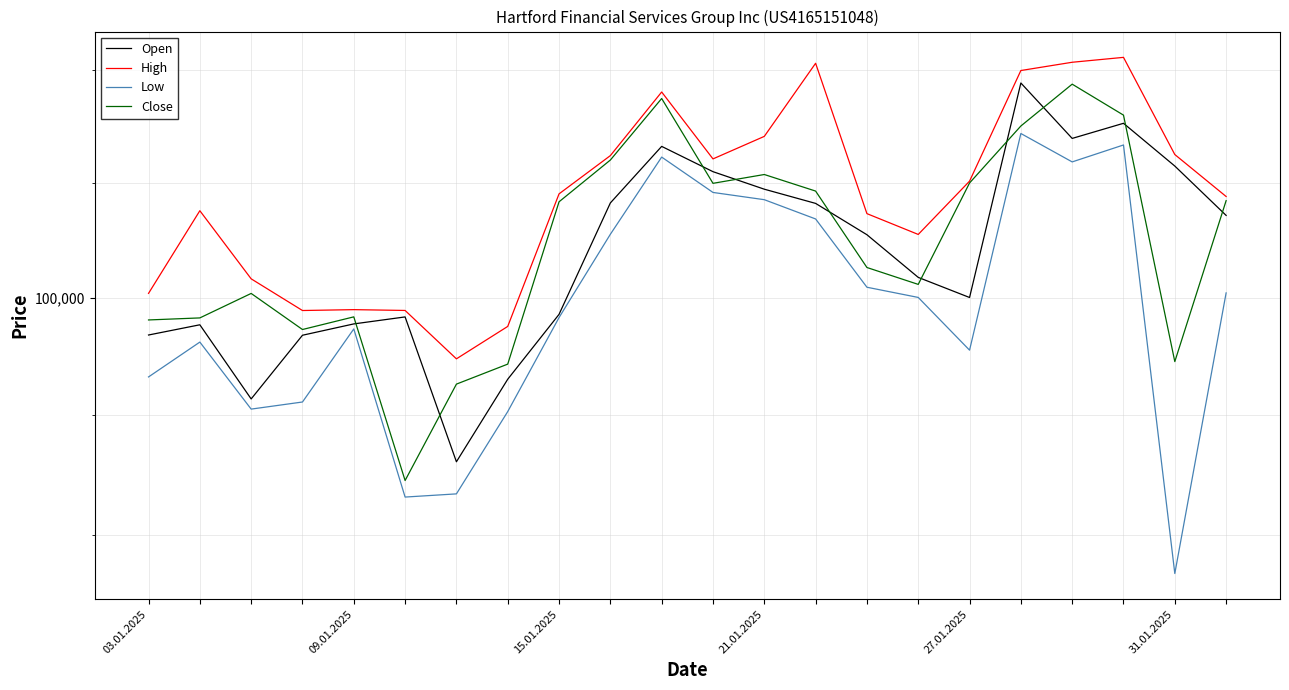

What is the difference between the Close values at 6 and 21?

3163